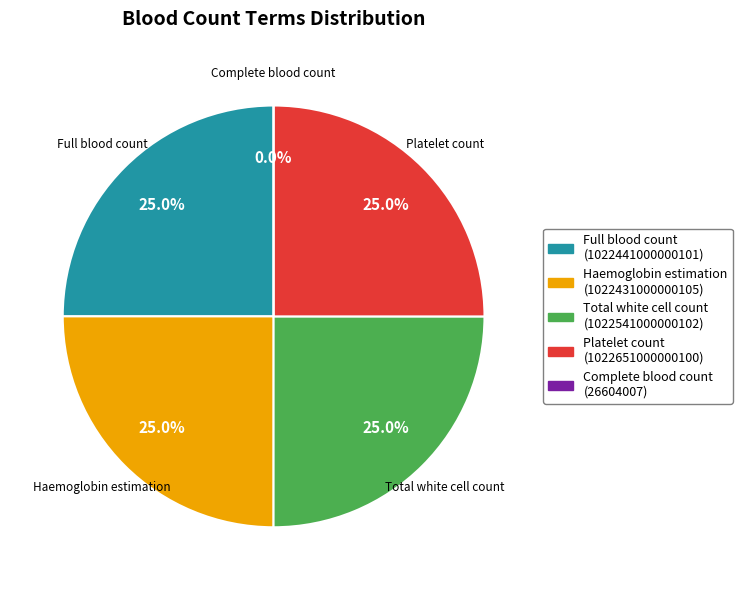

What is the smallest slice in the pie chart?

Complete blood count